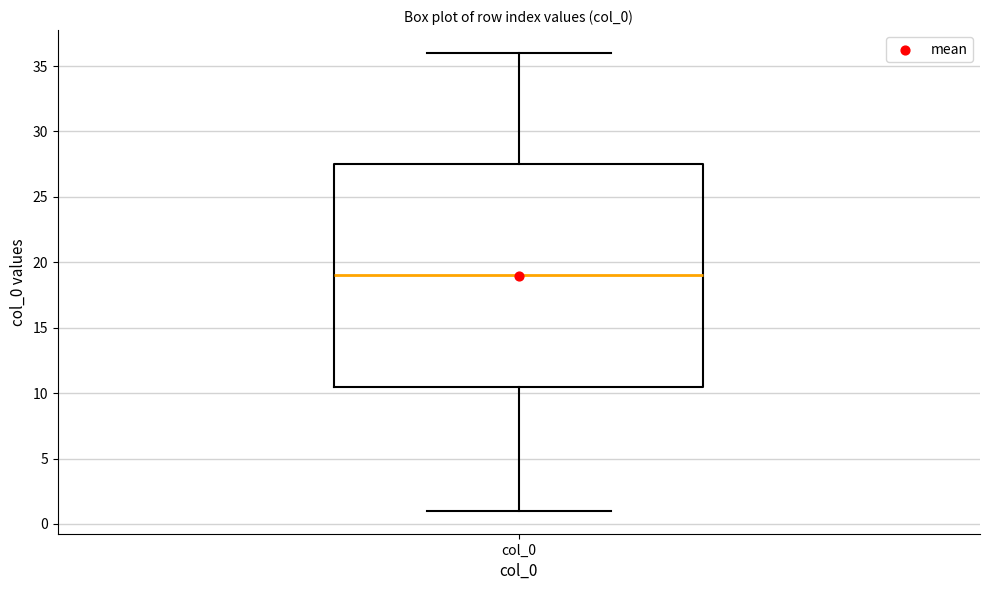

Transcribe this box plot: give where the median line is, the range the box spans, and where the two whiskers end, as read against the y-axis. The values are not printed on the chart, so give them approximately, as read against the axis.

median 19.0, box 10.5 to 27.5, whiskers 1.0 to 36.0